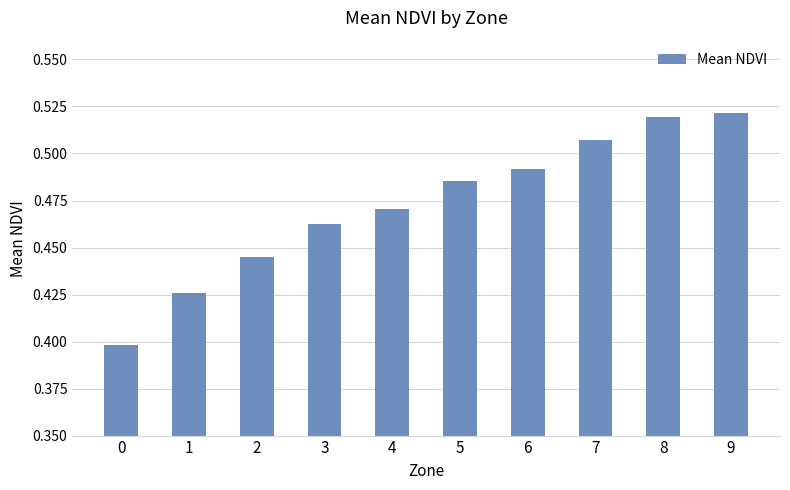

List the labels in order of value, largest first.

9, 8, 7, 6, 5, 4, 3, 2, 1, 0